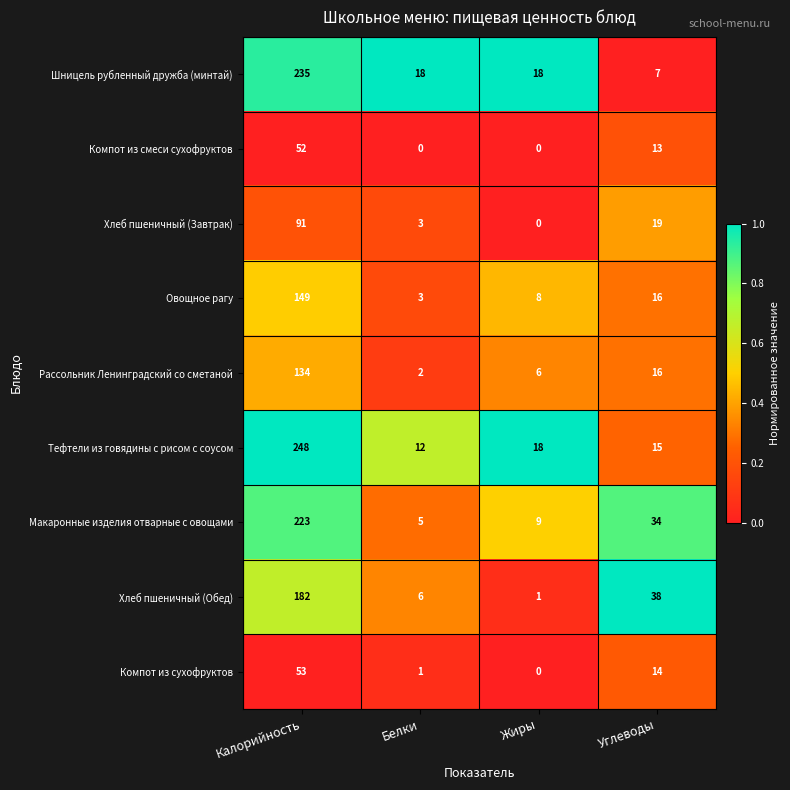

At which category does the chart reach its peak across all series?

Калорийность